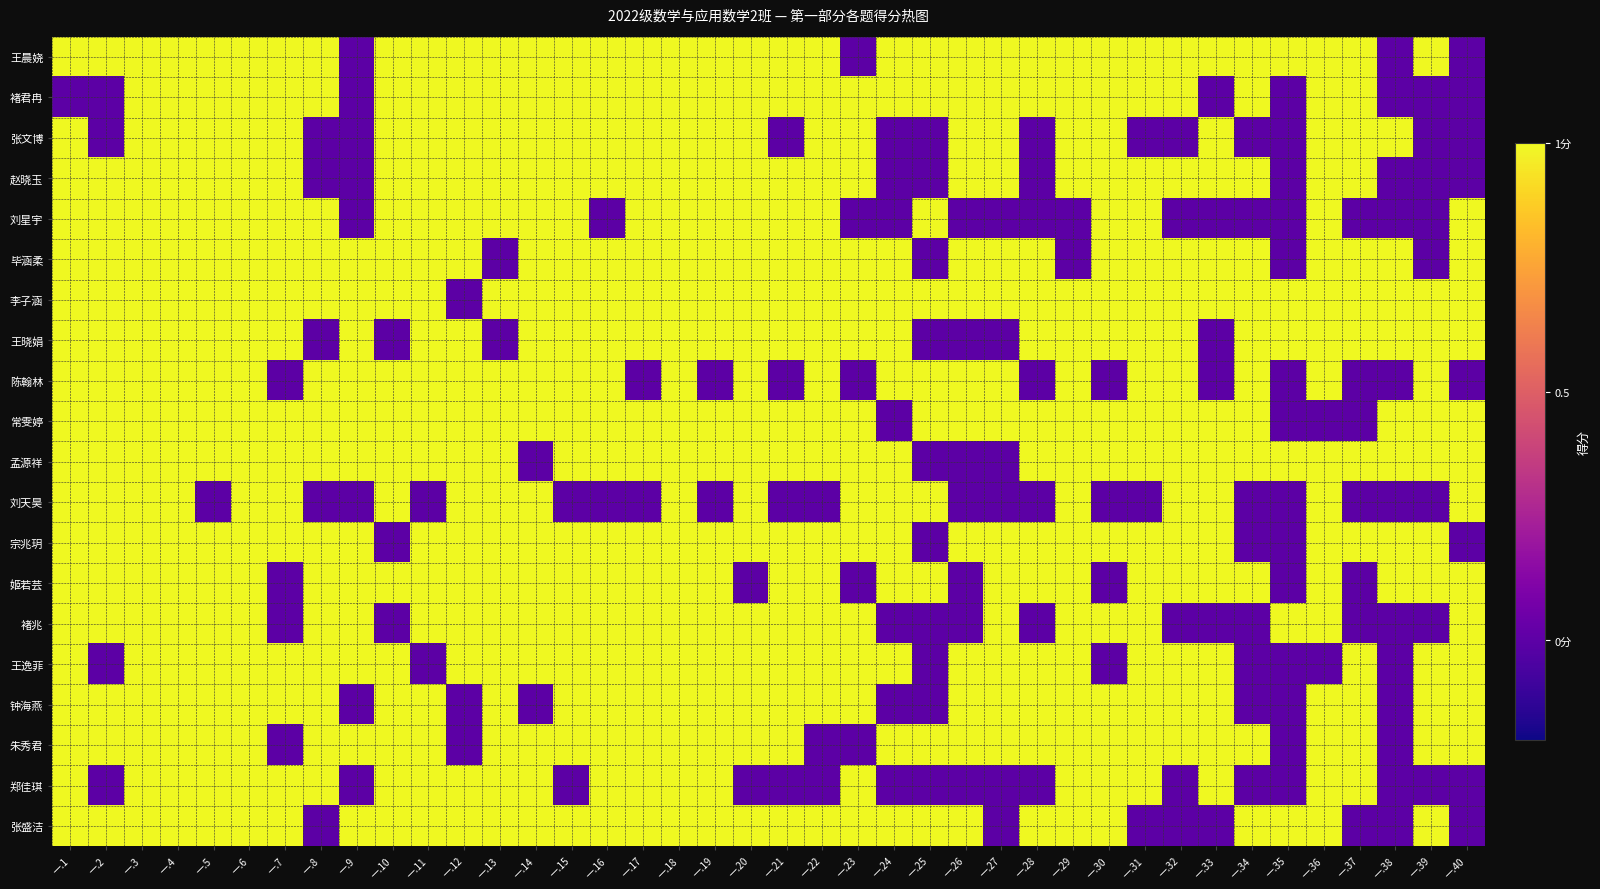

At which category is the sum across all series the highest?

一.3